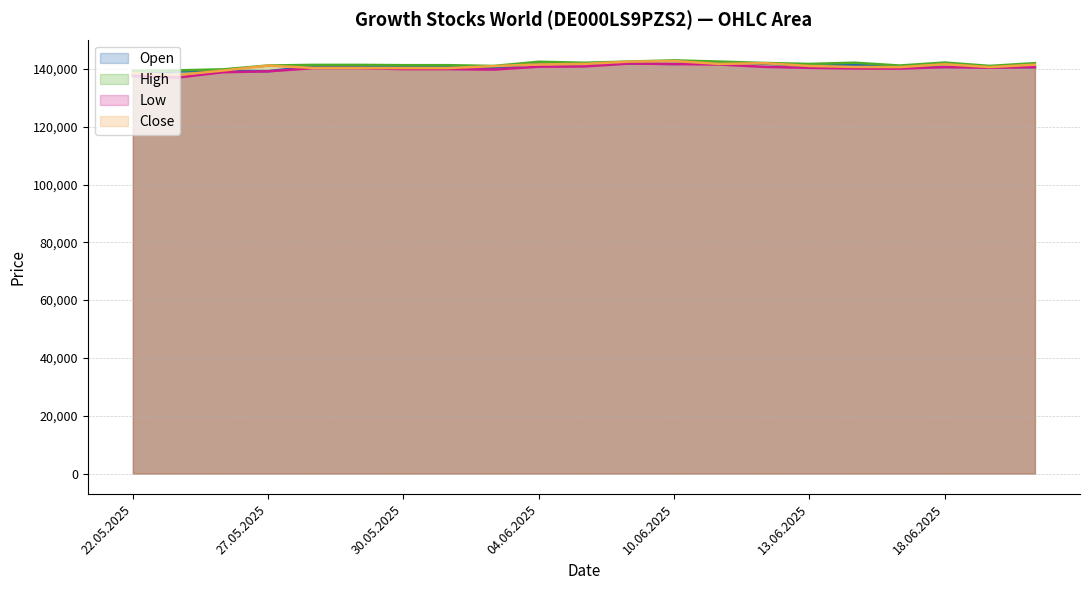

Which has a higher value, 10.06.2025 or 18.06.2025?

10.06.2025